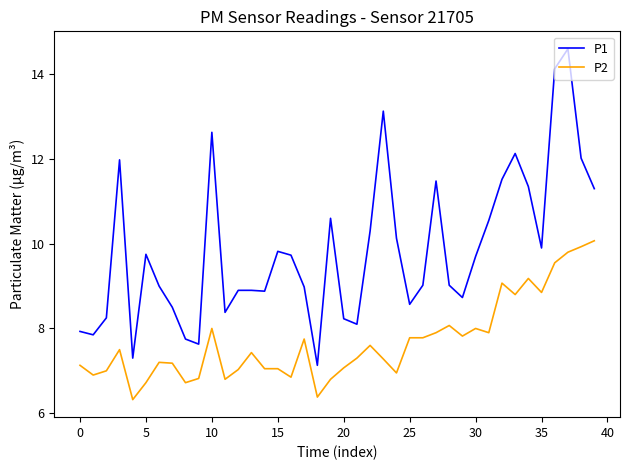

Does the chart have visible grid lines?

No